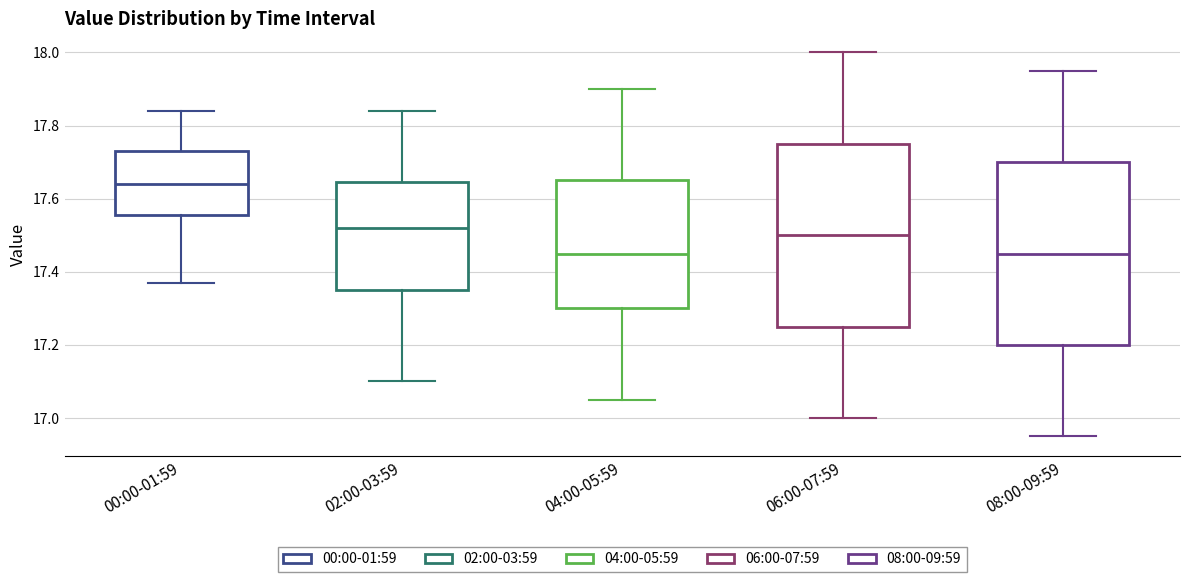

Reading left to right, transcribe this box plot: for each box, give where its median line is, the range the box spans, and where its two whiskers end, as read against the y-axis. The values are not printed on the chart, so give them approximately, as read against the axis.

00:00-01:59: median 17.64, box 17.56 to 17.74, whiskers 17.38 to 17.84
02:00-03:59: median 17.52, box 17.36 to 17.64, whiskers 17.10 to 17.84
04:00-05:59: median 17.46, box 17.30 to 17.66, whiskers 17.06 to 17.90
06:00-07:59: median 17.50, box 17.26 to 17.76, whiskers 17.00 to 18.00
08:00-09:59: median 17.46, box 17.20 to 17.70, whiskers 16.96 to 17.96